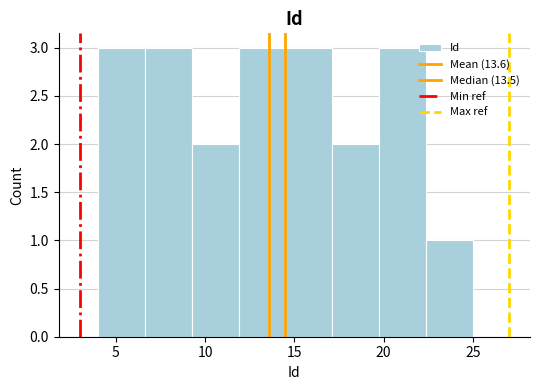

Reading left to right, list every bar in this chart as the range it spans on the x-axis followed by its height. Neither the bar edges nor the heights are printed on the chart, so give them approximately, as read against the axes.

4.0 to 6.5: 3
6.5 to 9.5: 3
9.5 to 12.0: 2
12.0 to 14.5: 3
14.5 to 17.0: 3
17.0 to 20.0: 2
20.0 to 22.5: 3
22.5 to 25.0: 1